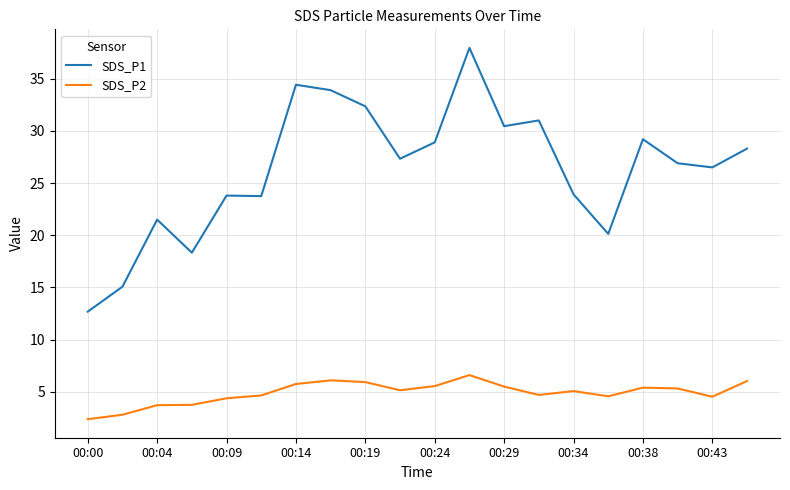

Which series has the widest spread of values?

SDS_P1